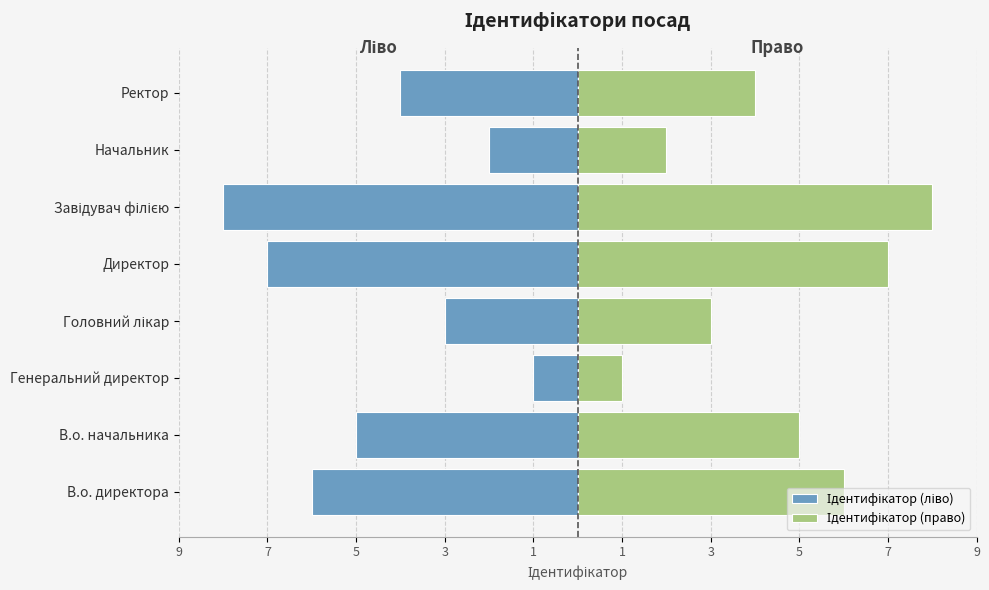

List the series in order of their peak value, lowest first.

Ідентифікатор (ліво), Ідентифікатор (право)